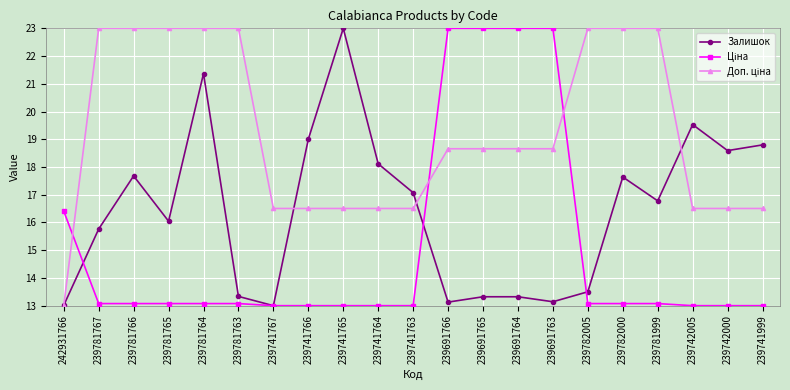

Count the number of categories in the chart.

21